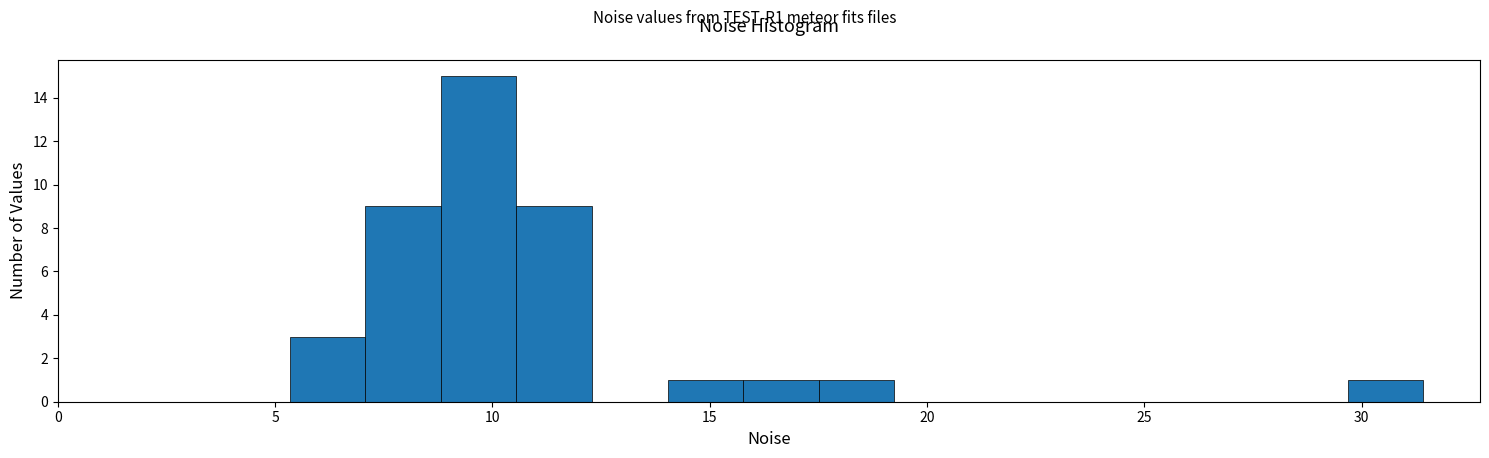

Read against the x-axis, roughly where is the centre of the tallest bar?

9.5